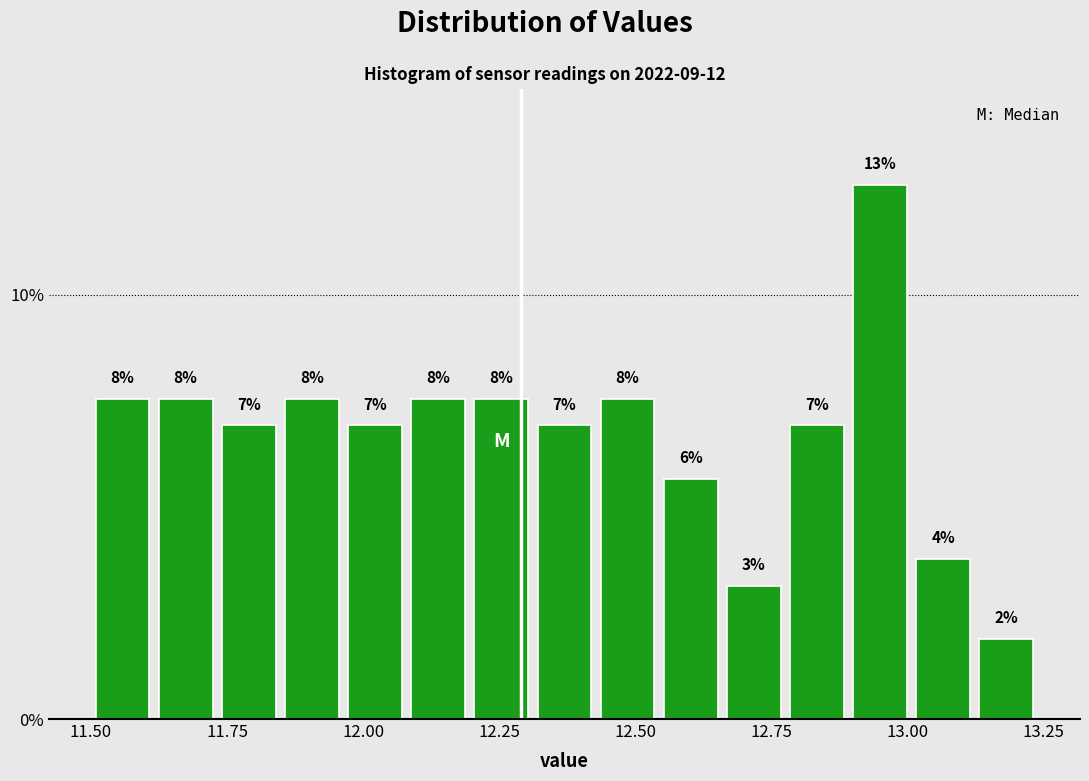

Read against the x-axis, roughly where is the centre of the tallest bar?

12.95